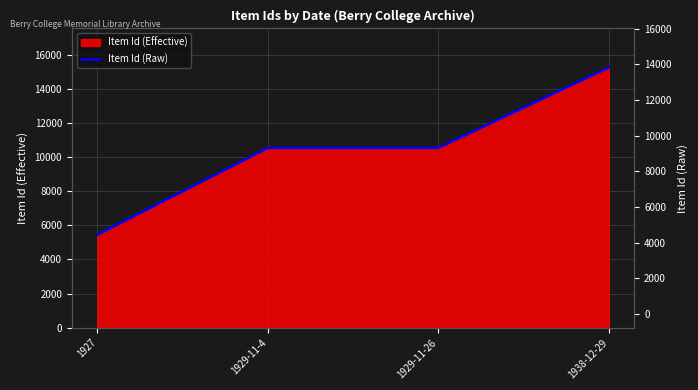

List the labels in order of value, largest first.

1938-12-29, 1929-11-26, 1929-11-4, 1927